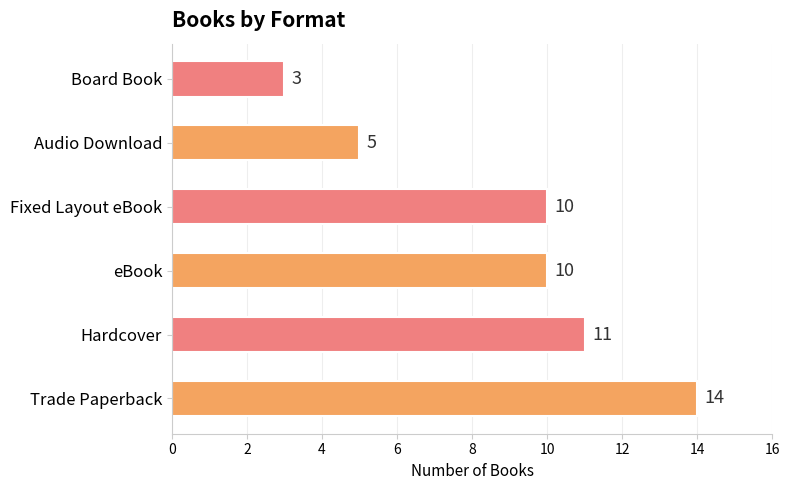

Between Audio Download and eBook, which is larger?

eBook